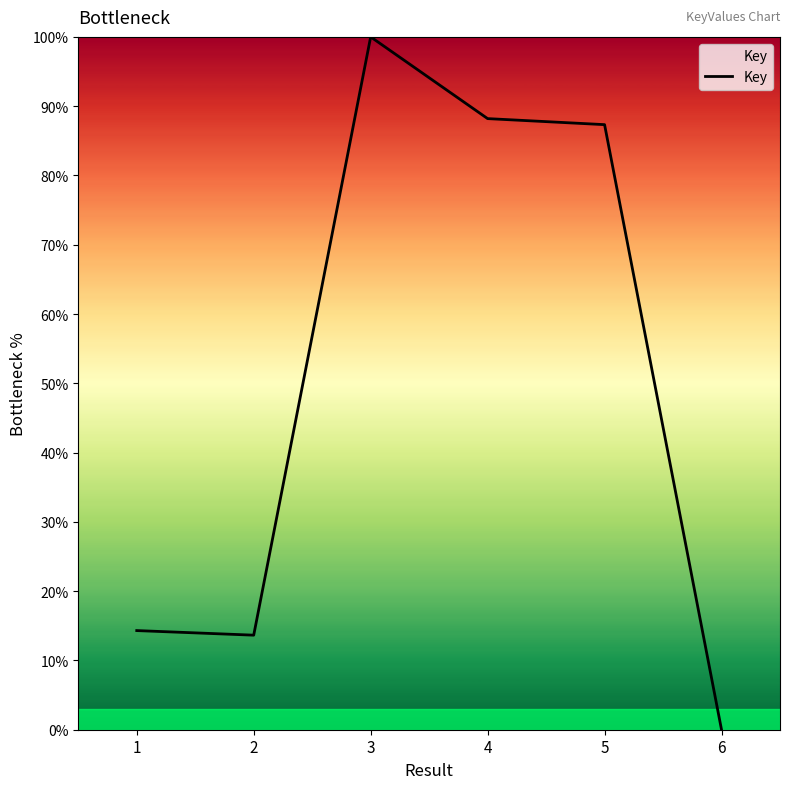

Which category has the lowest value across all series?

6